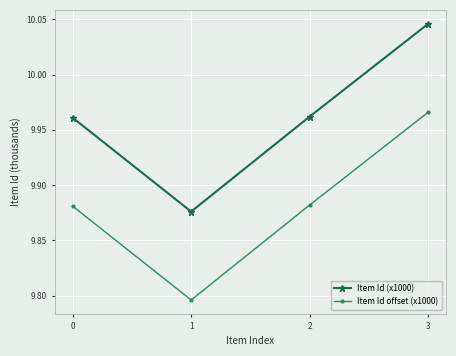

At which category does Item Id (x1000) reach its first local valley?

1